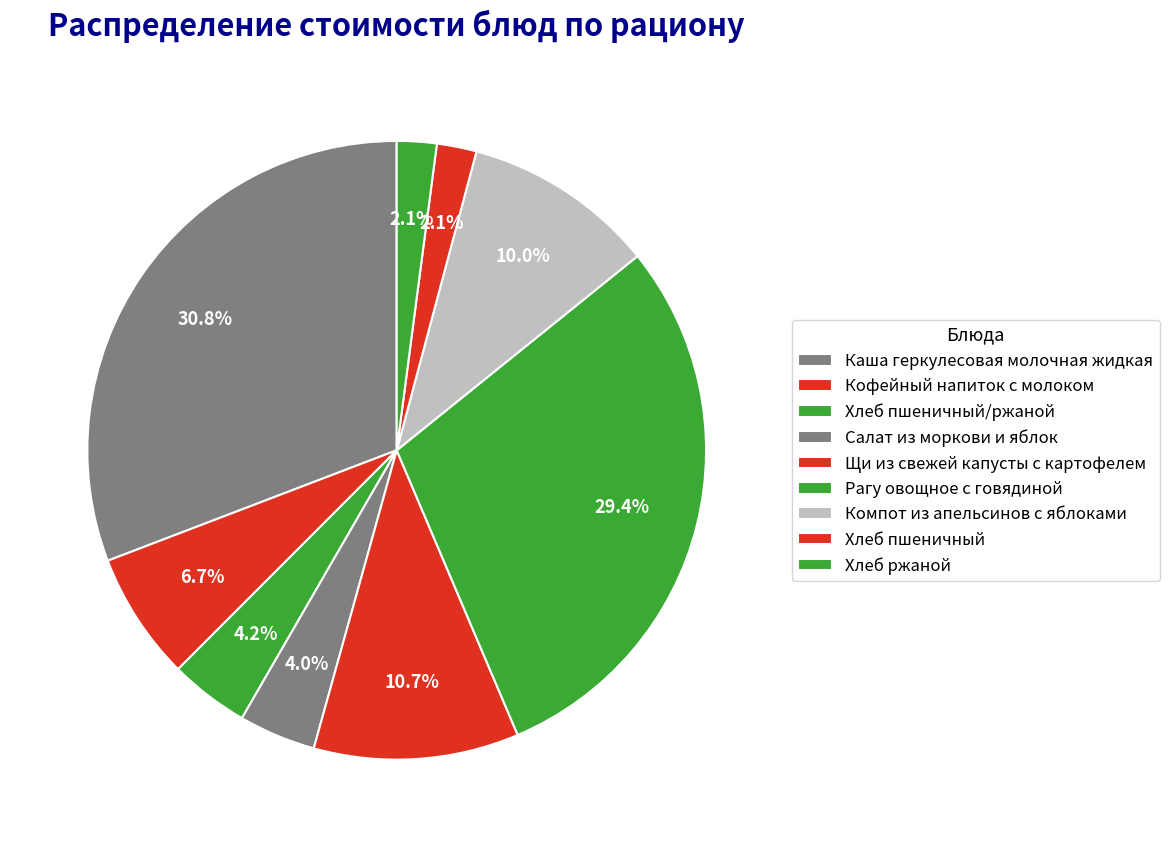

Approximately how many times larger is the value at Хлеб пшеничный compared to Каша геркулесовая молочная жидкая?

0.1